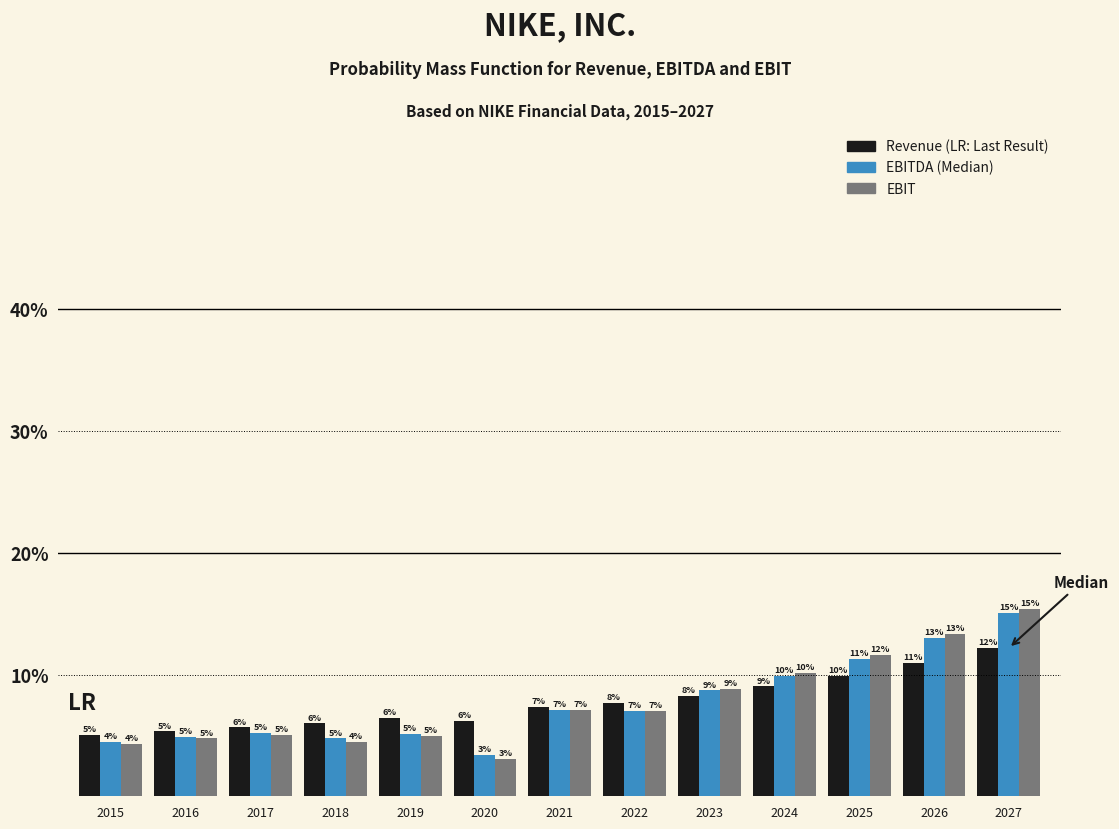

At which category is the sum across all series the highest?

2027